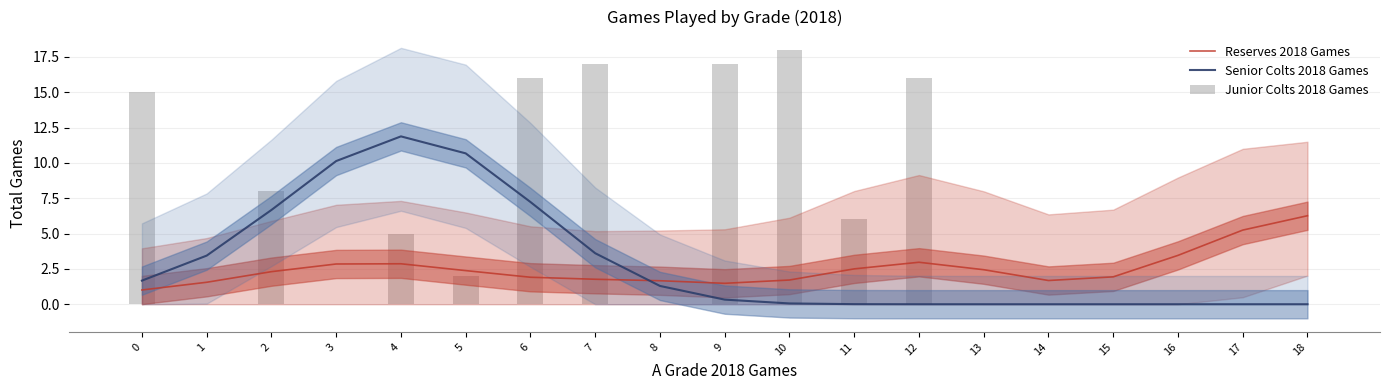

Rank the series at 18 from highest to lowest value.

Reserves 2018 Games, Senior Colts 2018 Games, Junior Colts 2018 Games